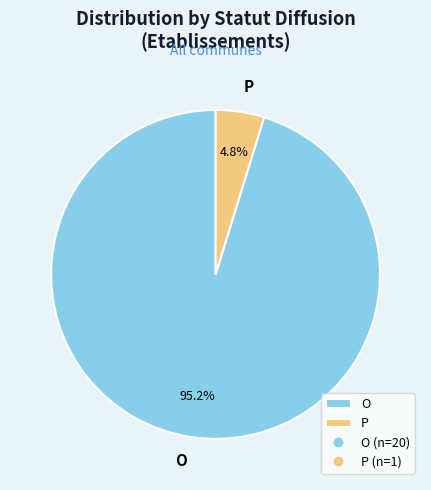

Does P represent more than half of the total?

No